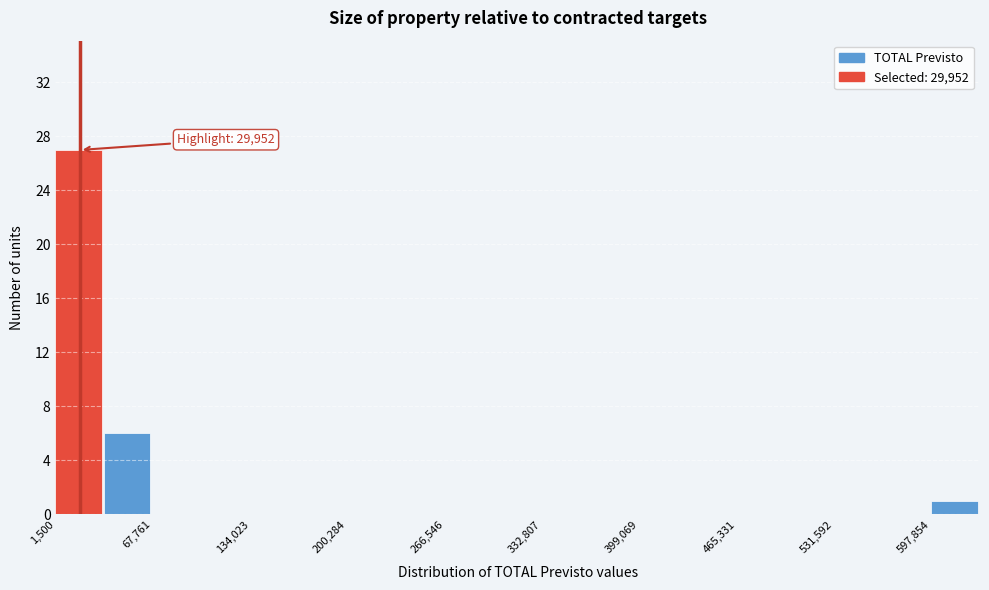

Read against the x-axis, roughly where is the centre of the tallest bar?

20000